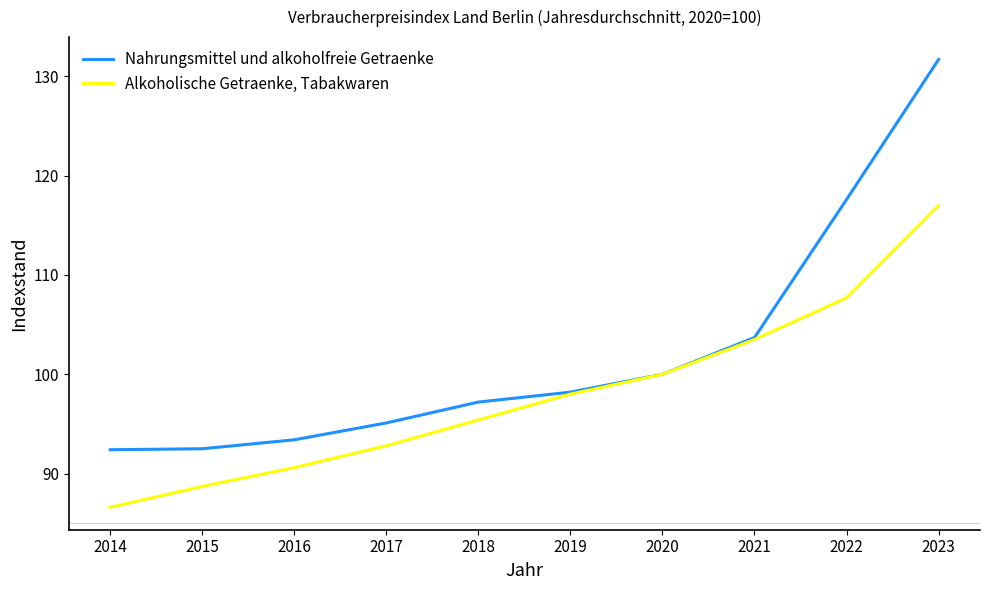

What is the difference between the maximum and minimum values in the Nahrungsmittel und alkoholfreie Getraenke series?

39.3